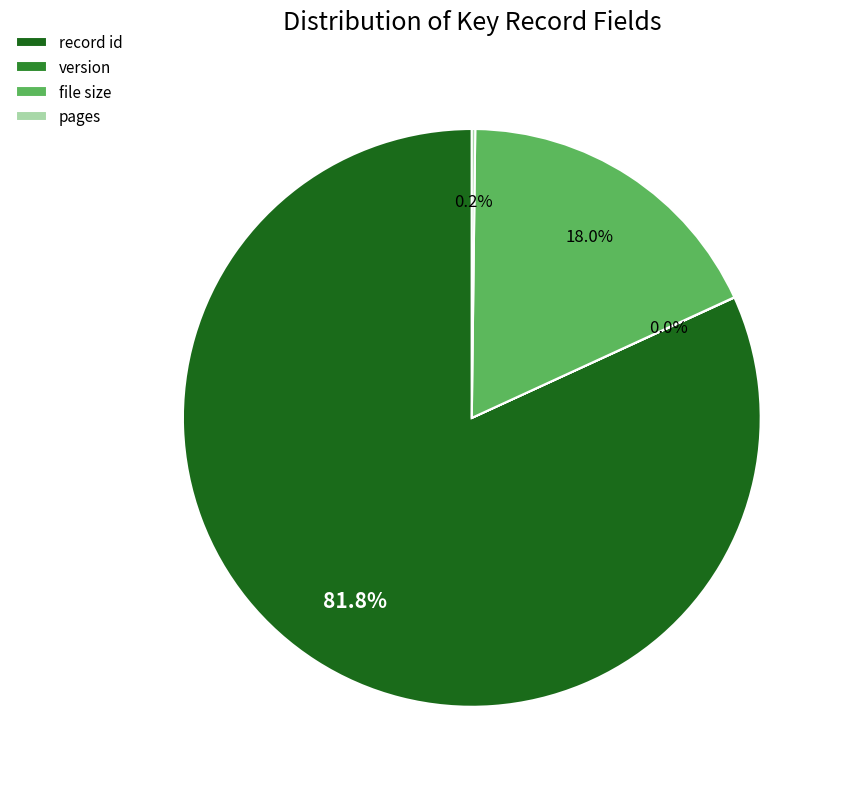

What is the largest slice in the pie chart?

record id